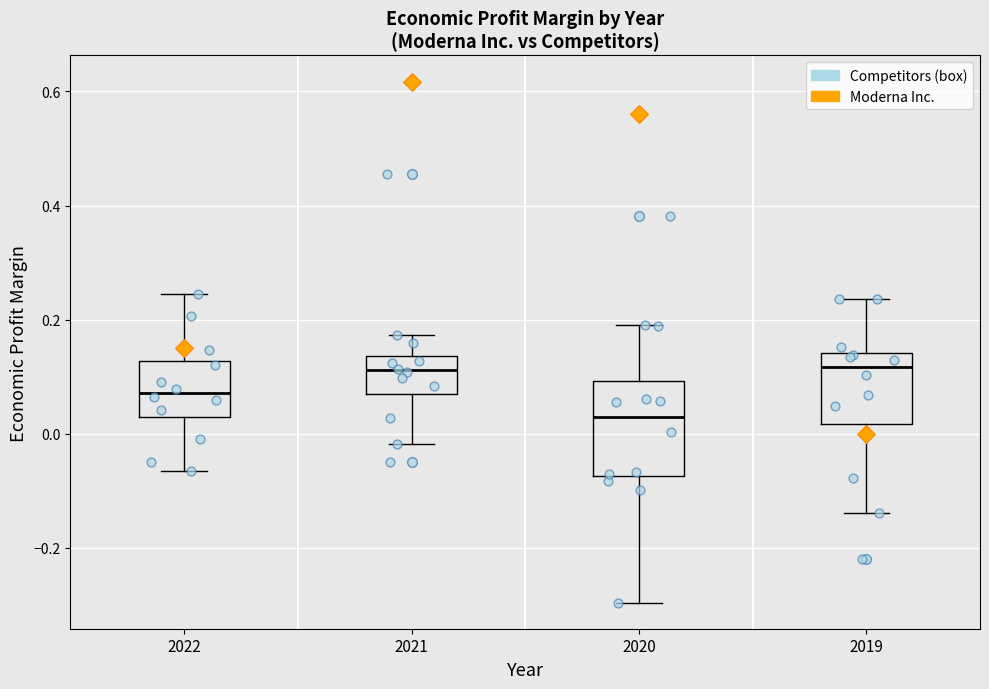

Reading left to right, transcribe this box plot: for each box, give where its median line is, the range the box spans, and where its two whiskers end, as read against the y-axis. The values are not printed on the chart, so give them approximately, as read against the axis.

2022: median 0.08, box 0.02 to 0.12, whiskers -0.06 to 0.24
2021: median 0.12, box 0.06 to 0.14, whiskers -0.02 to 0.18
2020: median 0.02, box -0.08 to 0.10, whiskers -0.30 to 0.20
2019: median 0.12, box 0.02 to 0.14, whiskers -0.14 to 0.24